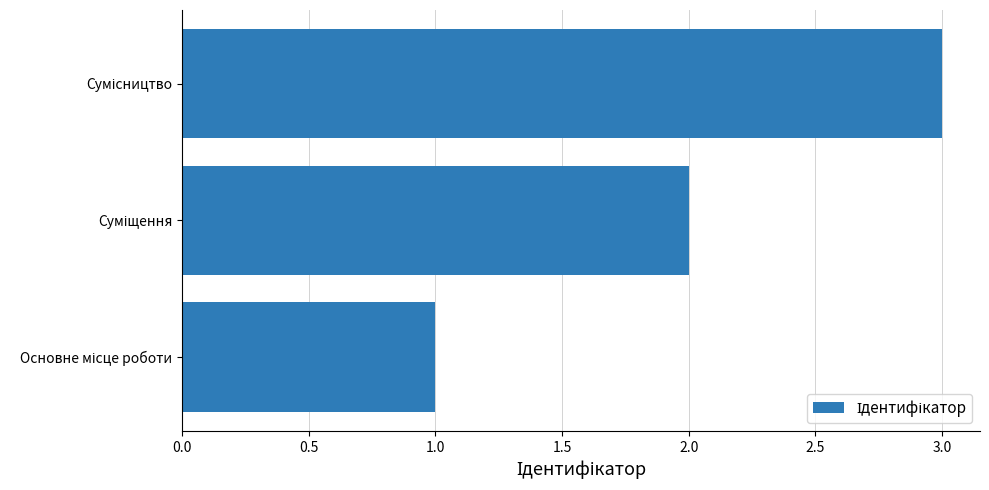

What is the sum of all values?

6